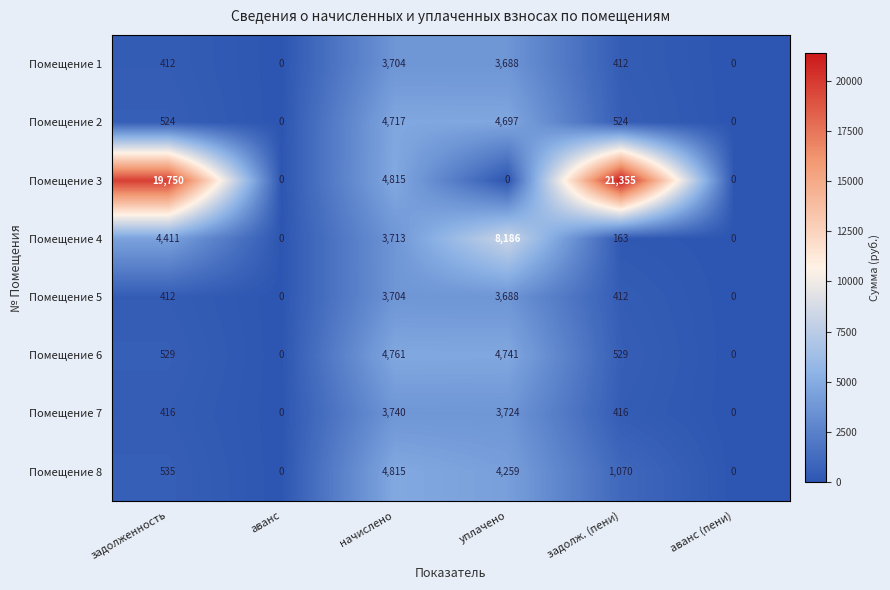

Which series has the widest spread of values?

Помещение 3